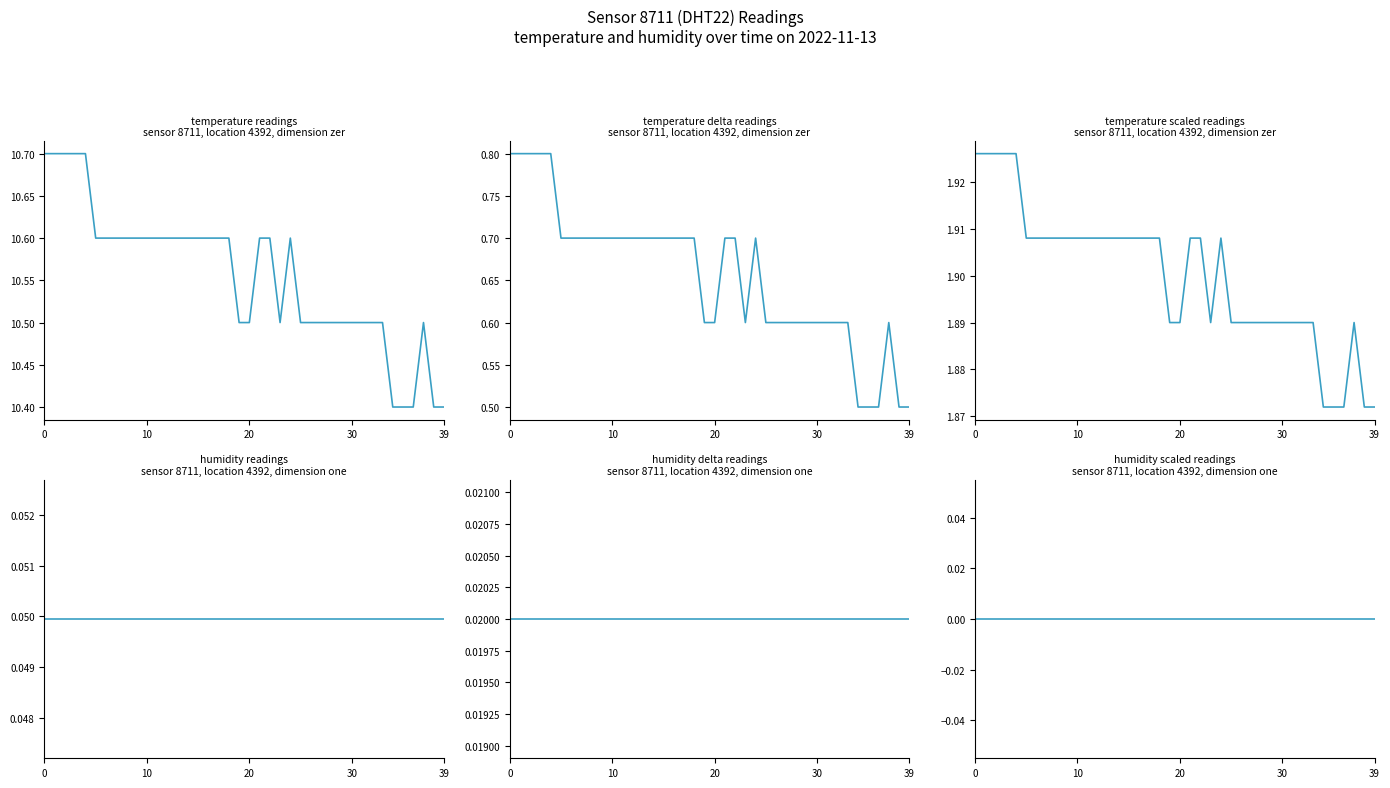

Reading left to right, transcribe all the data shown in this chart.

temperature readings: 10.7	10.7	10.7	10.7	10.7	10.6	10.6	10.6	10.6	10.6	10.6	10.6	10.6	10.6	10.6	10.6	10.6	10.6	10.6	10.5	10.5	10.6	10.6	10.5	10.6	10.5	10.5	10.5	10.5	10.5	10.5	10.5	10.5	10.5	10.4	10.4	10.4	10.5	10.4	10.4
temperature delta readings: 0.8	0.8	0.8	0.8	0.8	0.7	0.7	0.7	0.7	0.7	0.7	0.7	0.7	0.7	0.7	0.7	0.7	0.7	0.7	0.6	0.6	0.7	0.7	0.6	0.7	0.6	0.6	0.6	0.6	0.6	0.6	0.6	0.6	0.6	0.5	0.5	0.5	0.6	0.5	0.5
temperature scaled readings: 1.9	1.9	1.9	1.9	1.9	1.9	1.9	1.9	1.9	1.9	1.9	1.9	1.9	1.9	1.9	1.9	1.9	1.9	1.9	1.9	1.9	1.9	1.9	1.9	1.9	1.9	1.9	1.9	1.9	1.9	1.9	1.9	1.9	1.9	1.9	1.9	1.9	1.9	1.9	1.9
humidity readings: 0.0	0.0	0.0	0.0	0.0	0.0	0.0	0.0	0.0	0.0	0.0	0.0	0.0	0.0	0.0	0.0	0.0	0.0	0.0	0.0	0.0	0.0	0.0	0.0	0.0	0.0	0.0	0.0	0.0	0.0	0.0	0.0	0.0	0.0	0.0	0.0	0.0	0.0	0.0	0.0
humidity delta readings: 0.0	0.0	0.0	0.0	0.0	0.0	0.0	0.0	0.0	0.0	0.0	0.0	0.0	0.0	0.0	0.0	0.0	0.0	0.0	0.0	0.0	0.0	0.0	0.0	0.0	0.0	0.0	0.0	0.0	0.0	0.0	0.0	0.0	0.0	0.0	0.0	0.0	0.0	0.0	0.0
humidity scaled readings: 0.0	0.0	0.0	0.0	0.0	0.0	0.0	0.0	0.0	0.0	0.0	0.0	0.0	0.0	0.0	0.0	0.0	0.0	0.0	0.0	0.0	0.0	0.0	0.0	0.0	0.0	0.0	0.0	0.0	0.0	0.0	0.0	0.0	0.0	0.0	0.0	0.0	0.0	0.0	0.0